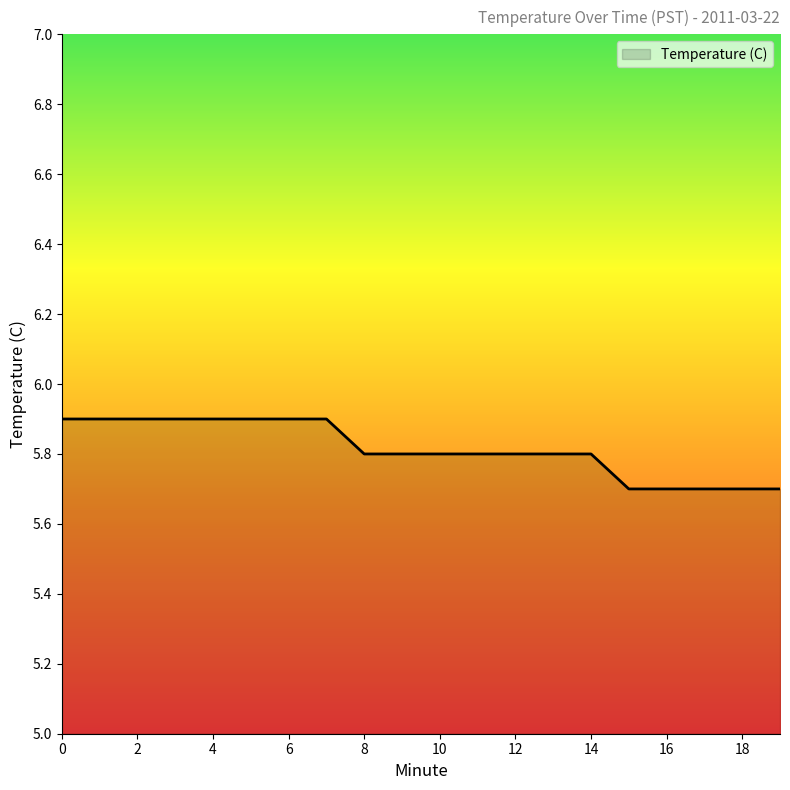

What is the average value?

5.8